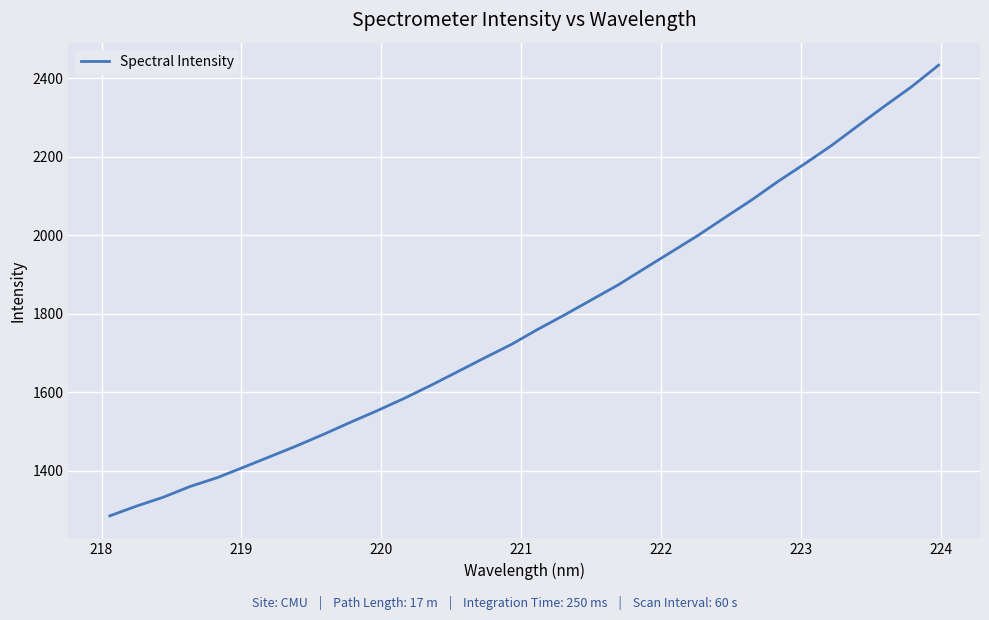

What is the greatest value displayed?

2432.6